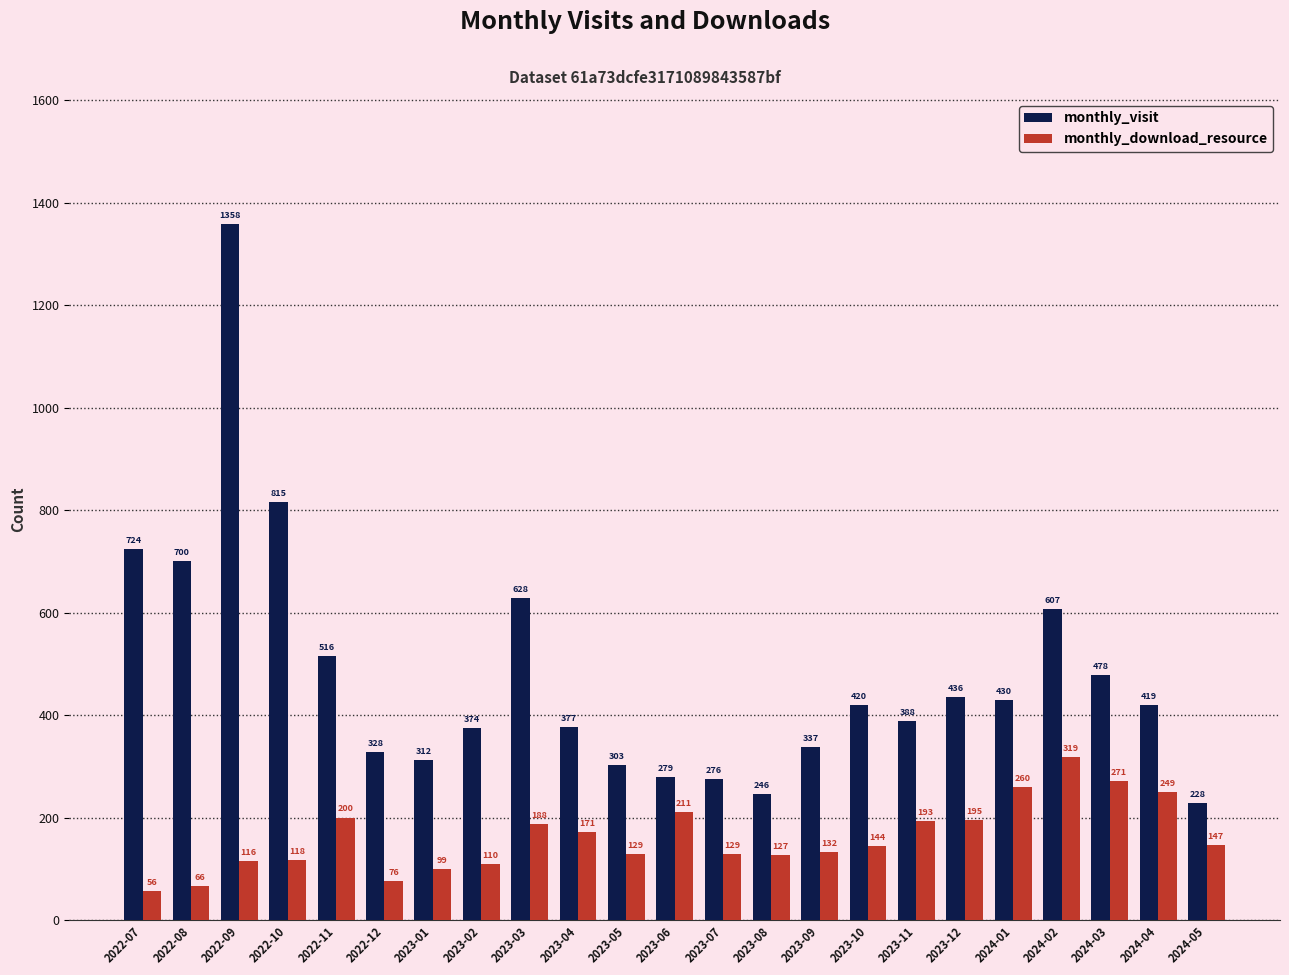

The value of monthly_download_resource at 2023-08 is 127. True or false?

True